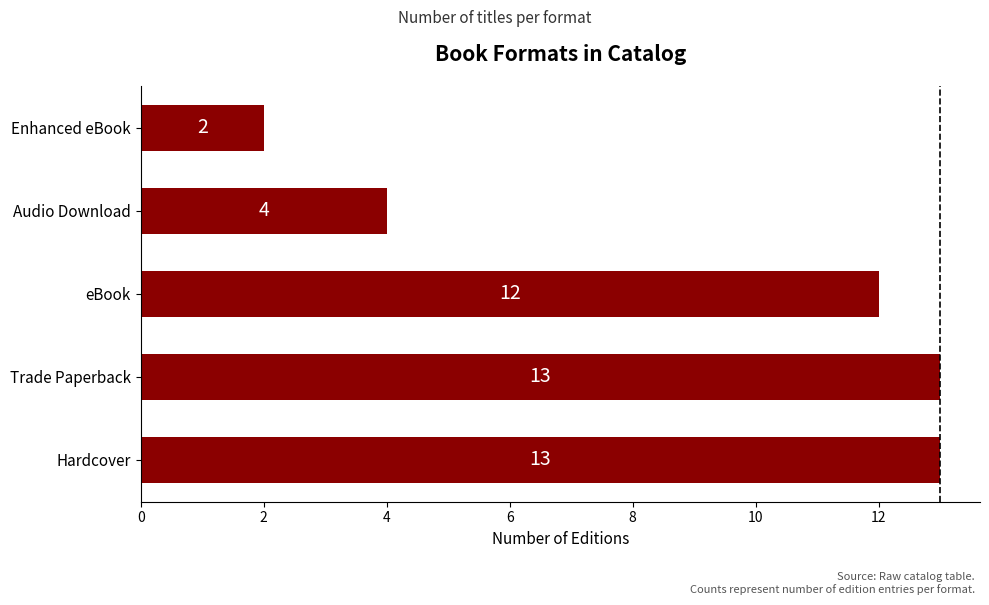

True or false: the data shows 5 at Trade Paperback.

False